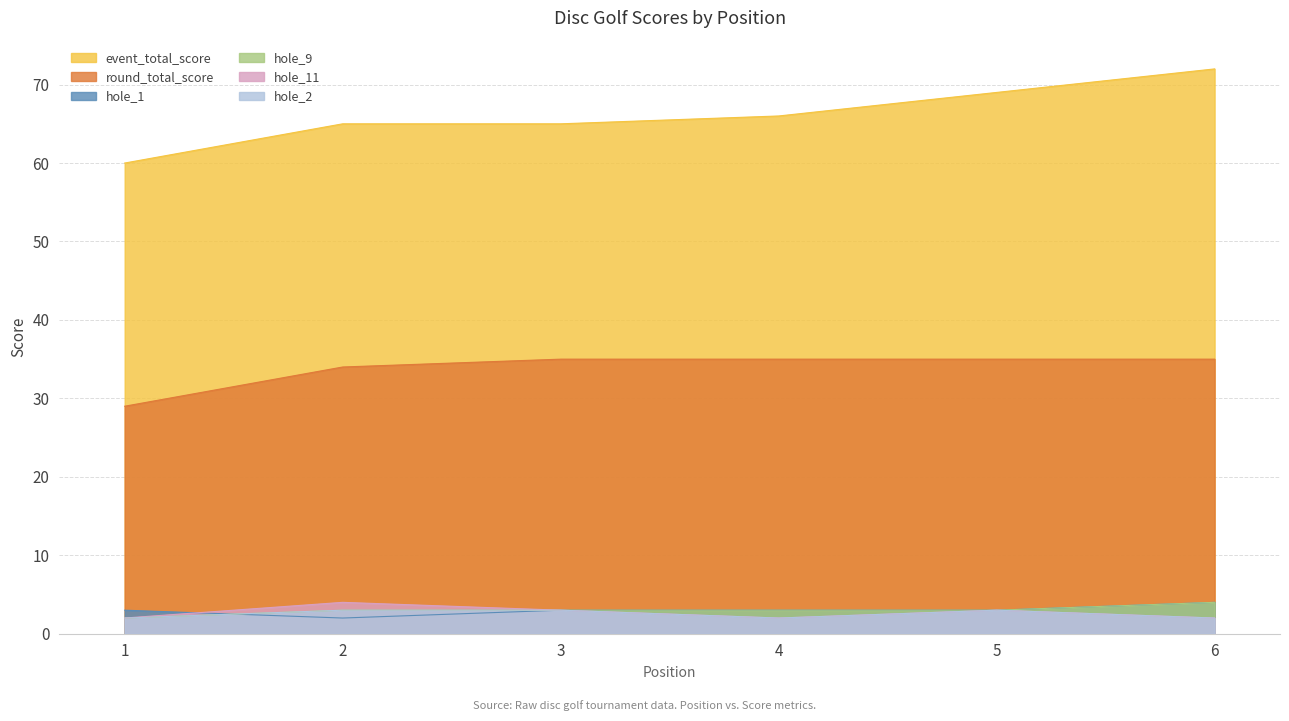

What is the value of the hole_2 point at the 6th from the left?

2